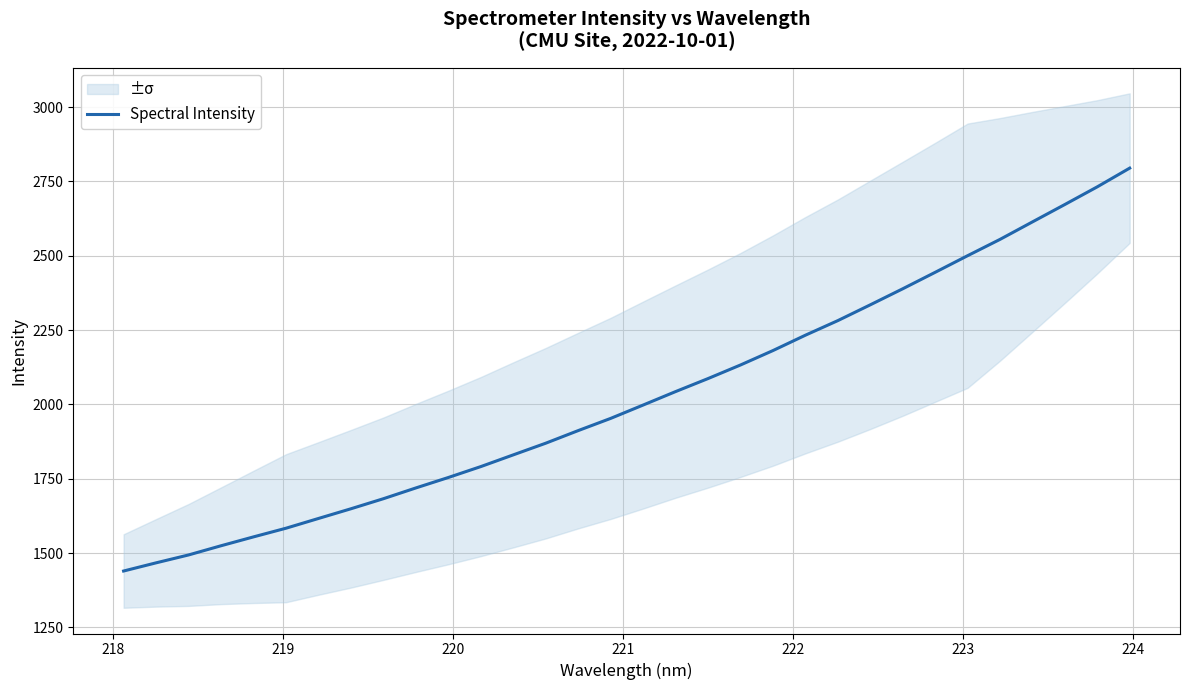

How many data points are above 1997?

16